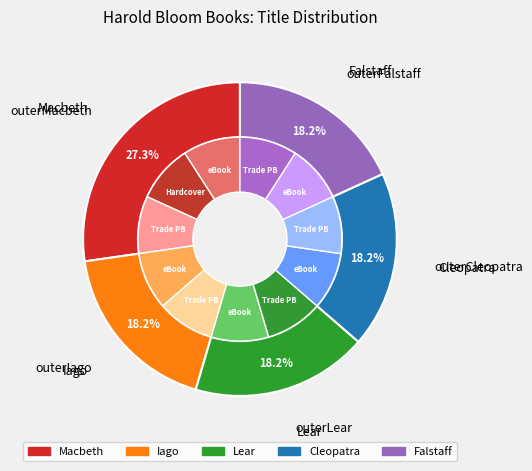

The Iago slice represents 18% of the pie. True or false?

True